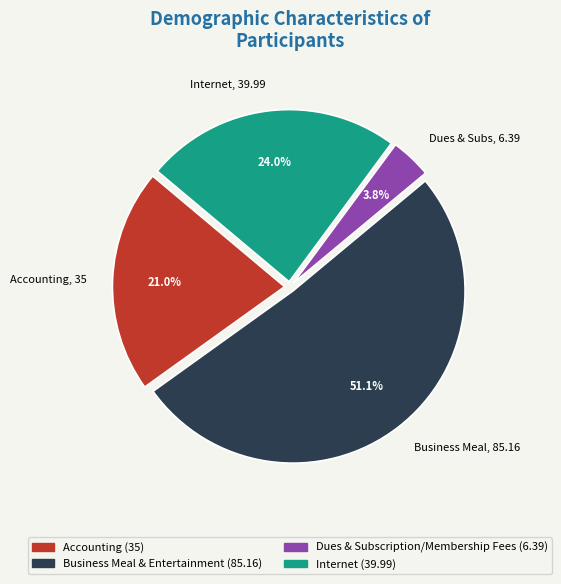

Is there any slice that represents more than half of the pie?

Yes